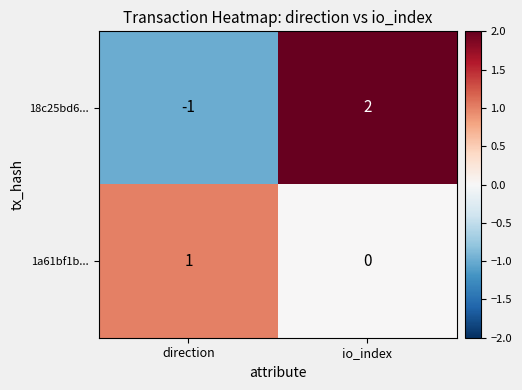

Rank the series at direction from highest to lowest value.

1a61bf1b..., 18c25bd6...